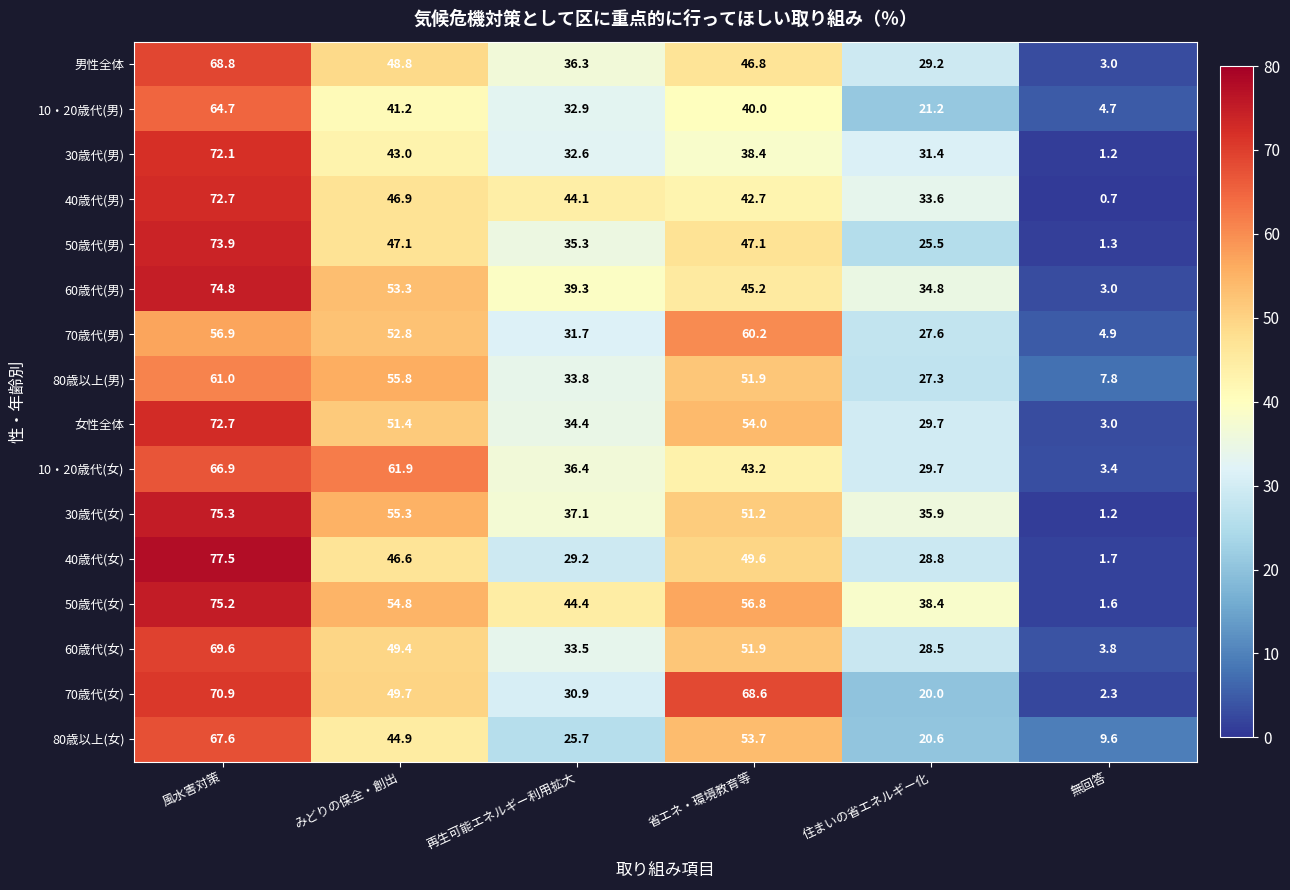

What is the approximate value of 10・20歳代(女) at 再生可能エネルギー利用拡大?

36.4